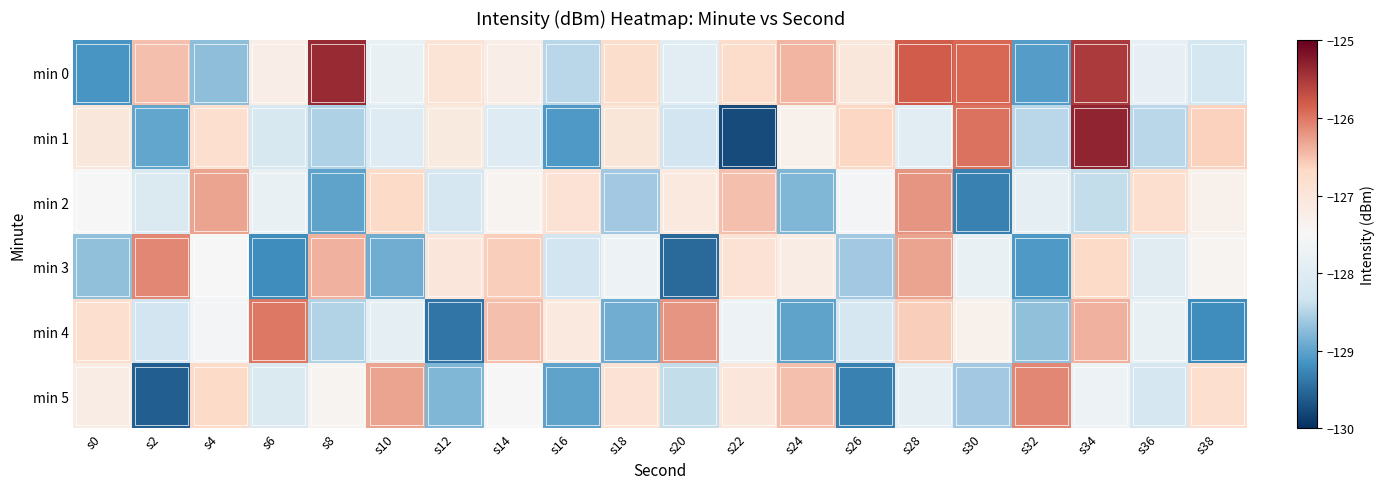

Which series has the largest total across all categories?

min 0